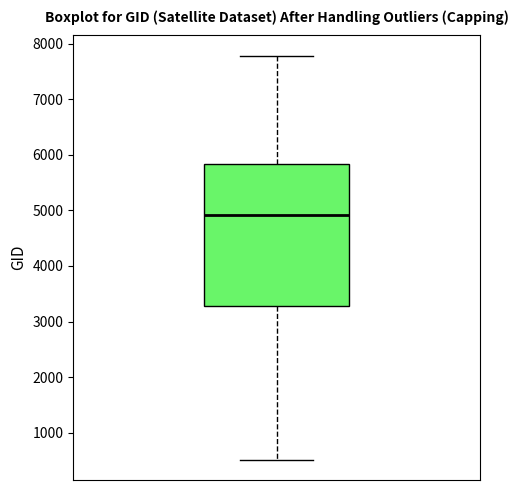

Where is the lower edge of the box on the y-axis? The values are not printed on the chart, so give them approximately, as read against the axis.

3300